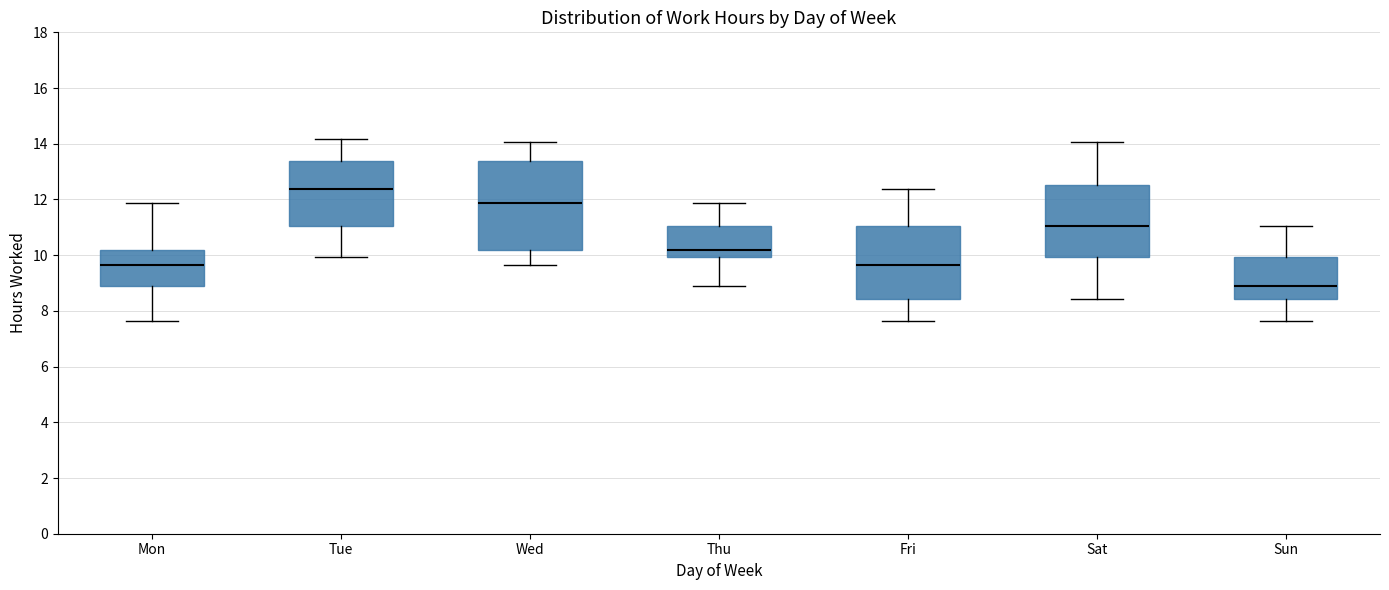

Which box's median line is the lowest?

Sun